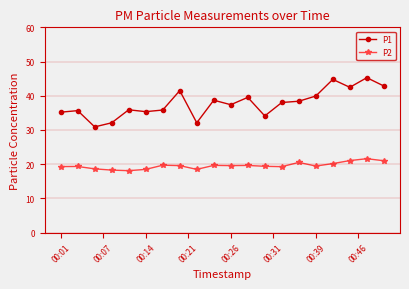

Which series has the widest spread of values?

P1